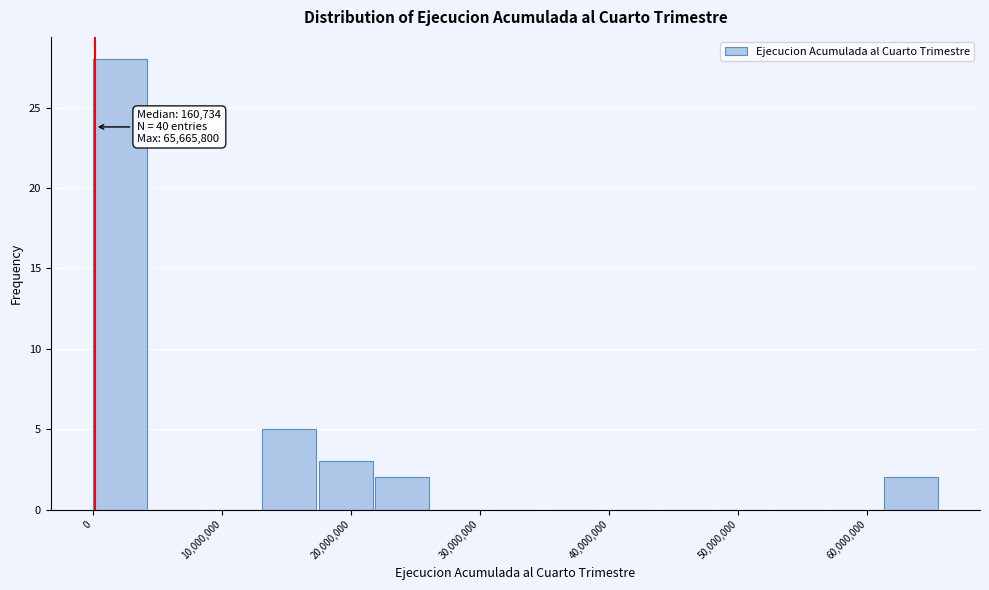

Over which range of the x-axis is the bar tallest?

0 to 4000000